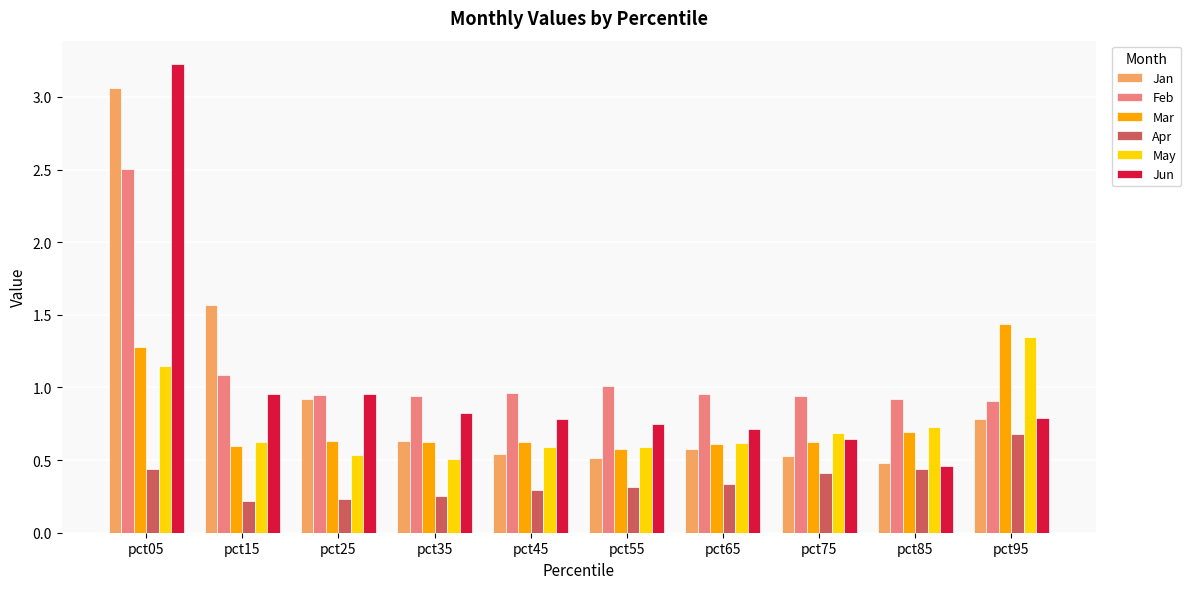

Which category has the highest value in the Mar series?

pct95